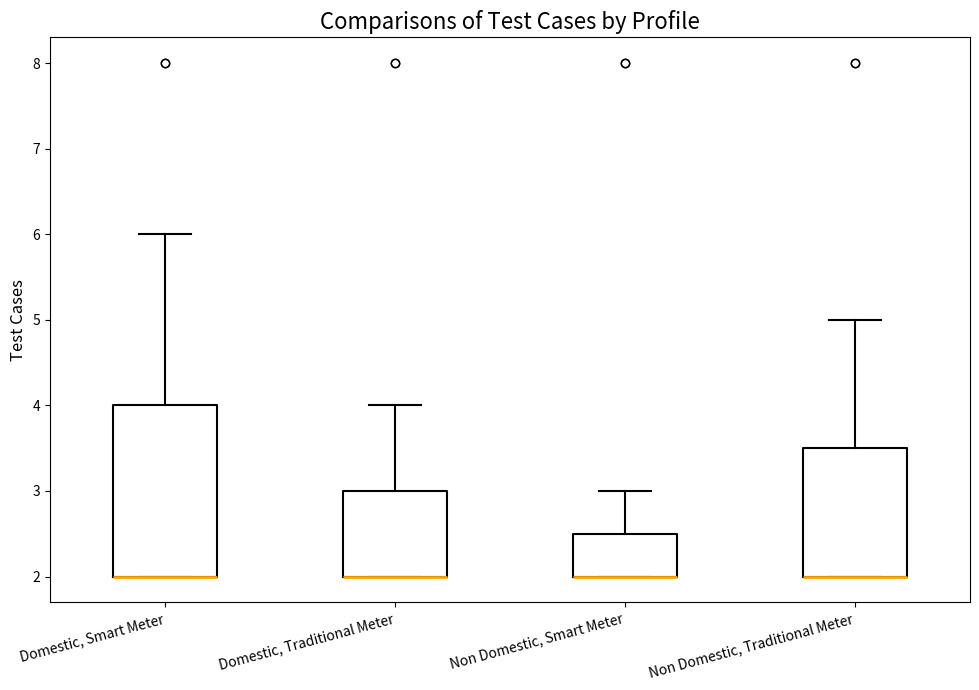

Reading left to right, transcribe this box plot: for each box, give where its median line is, the range the box spans, and where its two whiskers end, as read against the y-axis. The values are not printed on the chart, so give them approximately, as read against the axis.

Domestic, Smart Meter: median 2.0 (drawn on the box's lower edge), box 2.0 to 4.0, whiskers 2.0 to 6.0
Domestic, Traditional Meter: median 2.0 (drawn on the box's lower edge), box 2.0 to 3.0, whiskers 2.0 to 4.0
Non Domestic, Smart Meter: median 2.0 (drawn on the box's lower edge), box 2.0 to 2.5, whiskers 2.0 to 3.0
Non Domestic, Traditional Meter: median 2.0 (drawn on the box's lower edge), box 2.0 to 3.5, whiskers 2.0 to 5.0